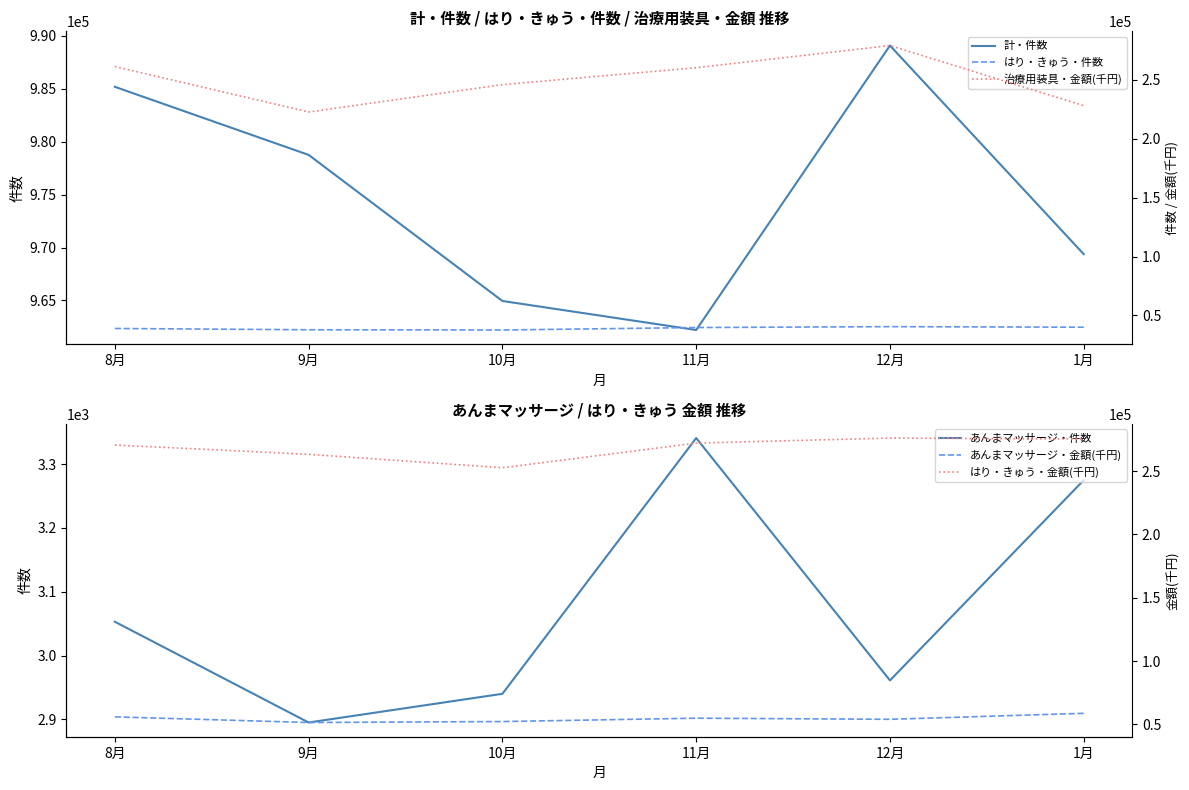

At 11月, list the series in order from largest to smallest.

計・件数, はり・きゅう・金額(千円), 治療用装具・金額(千円), あんまマッサージ・金額(千円), はり・きゅう・件数, あんまマッサージ・件数